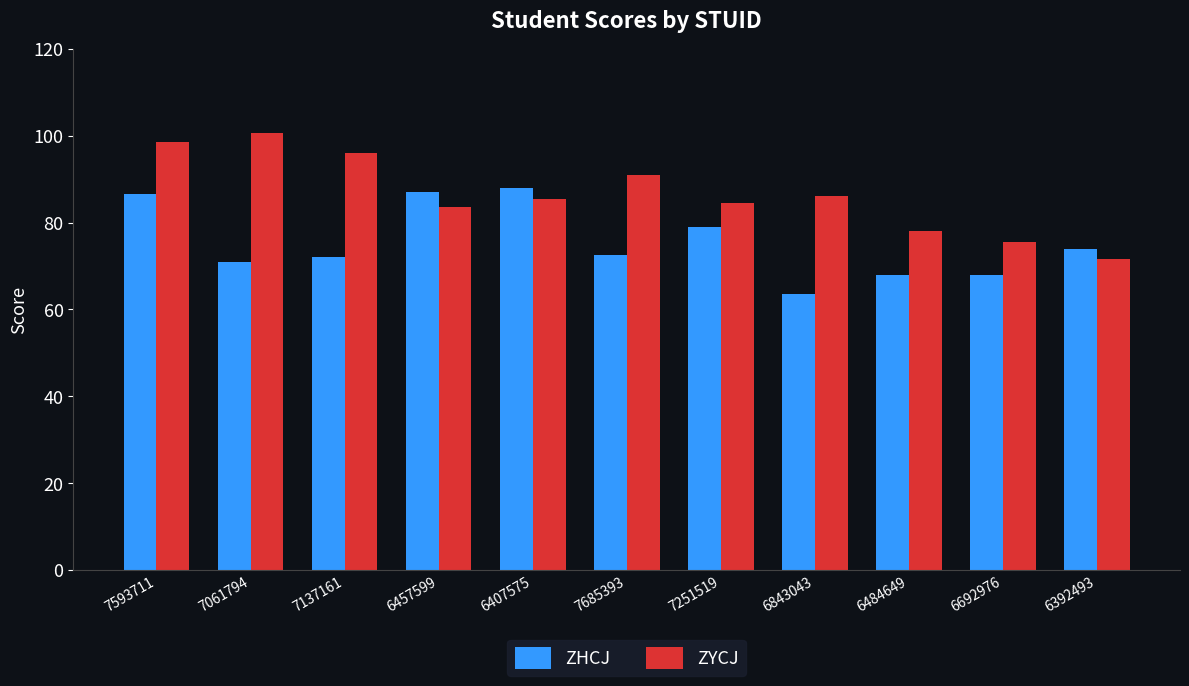

What is the sum of all ZHCJ values?

829.5